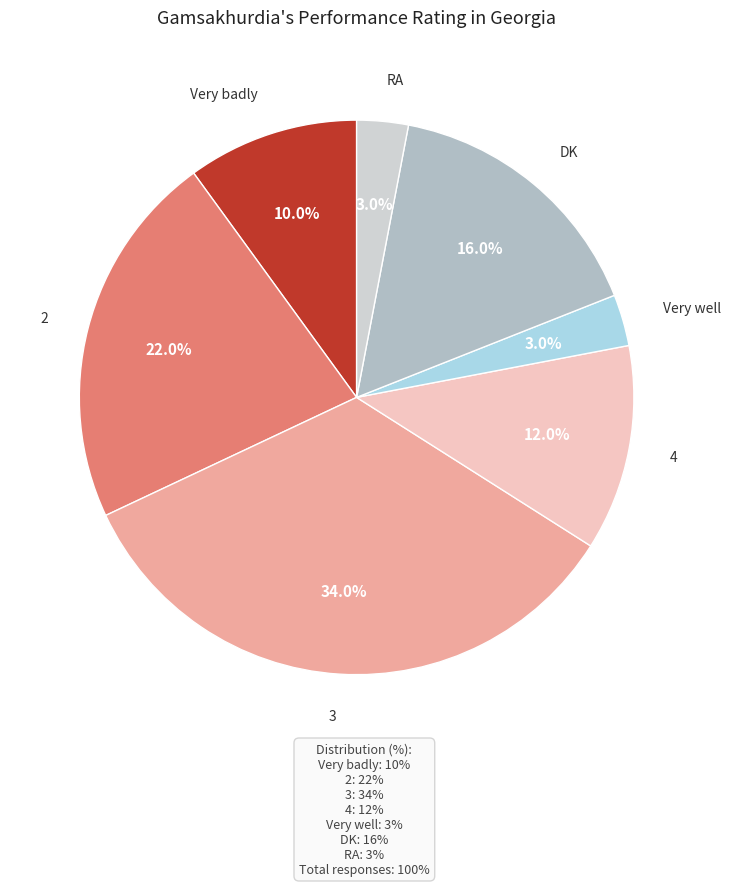

Does any single category account for the majority?

No